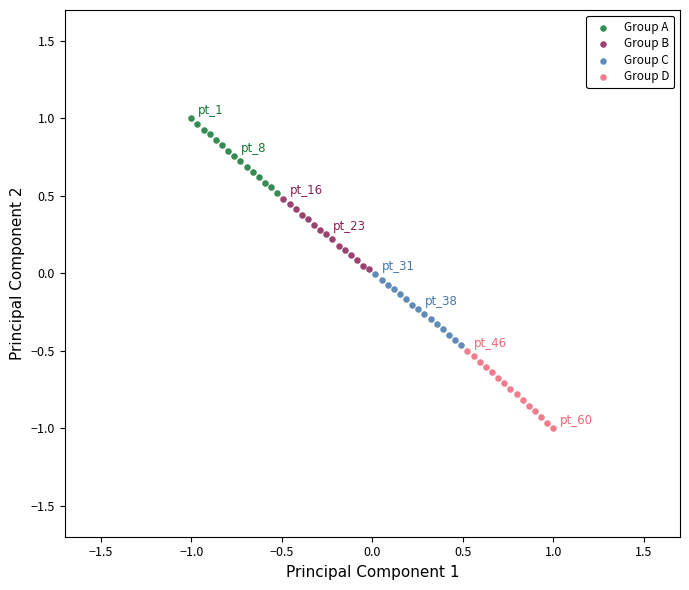

Which series reaches the minimum Y coordinate?

Group D